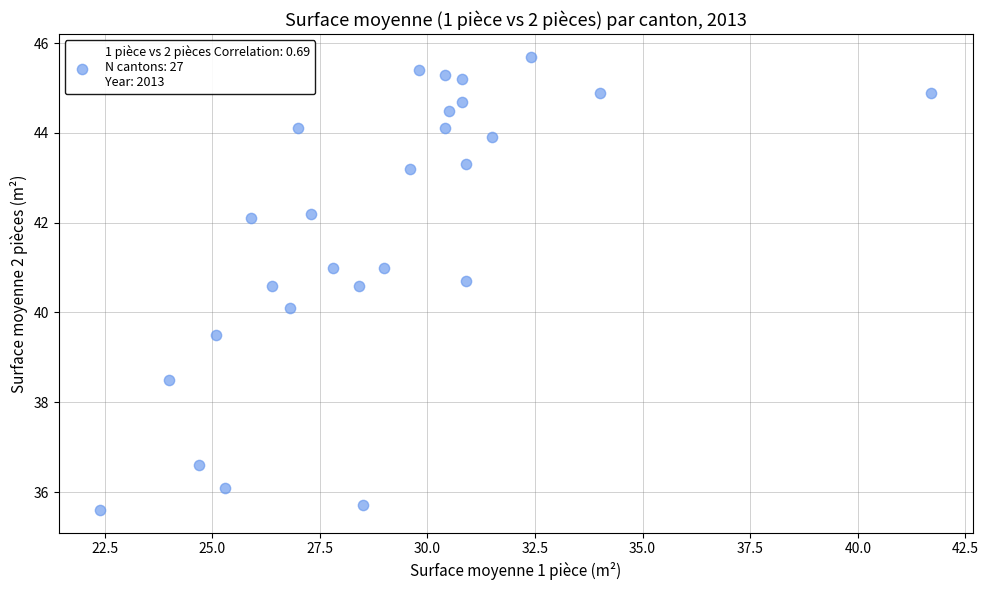

What is the range of X values (max minus min)?

19.3